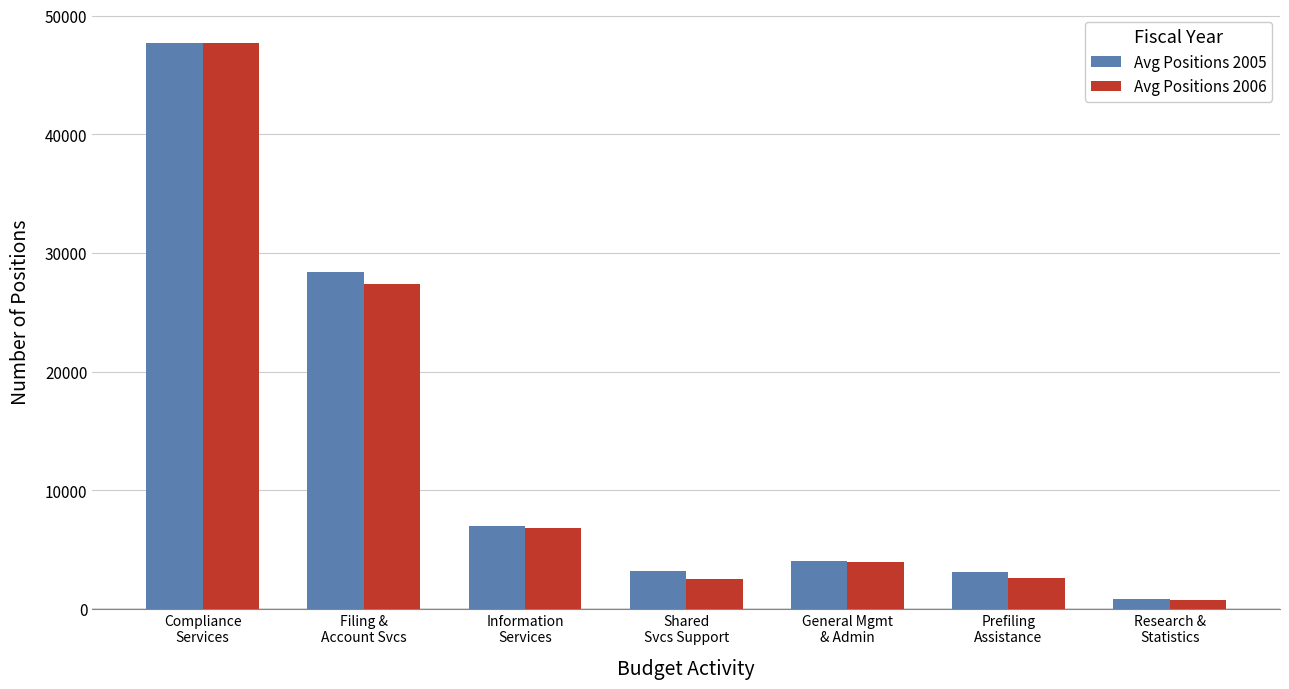

What is the sum of all Avg Positions 2006 values?

91707